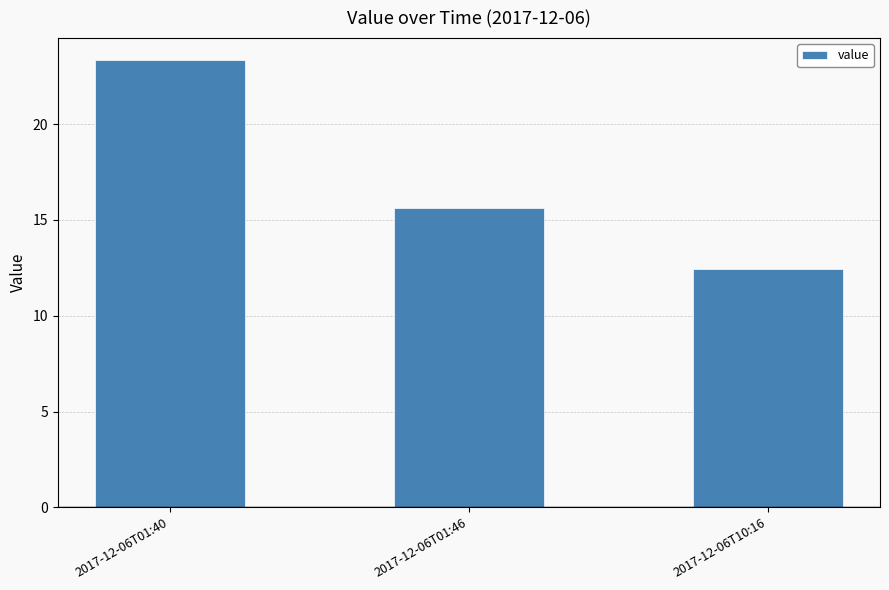

What position from the right is 2017-12-06T01:46?

2